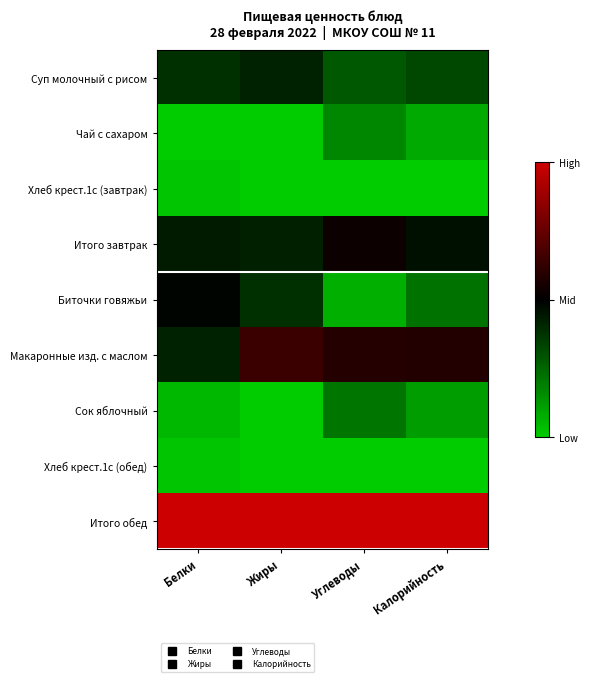

Which category has the lowest value across all series?

Белки